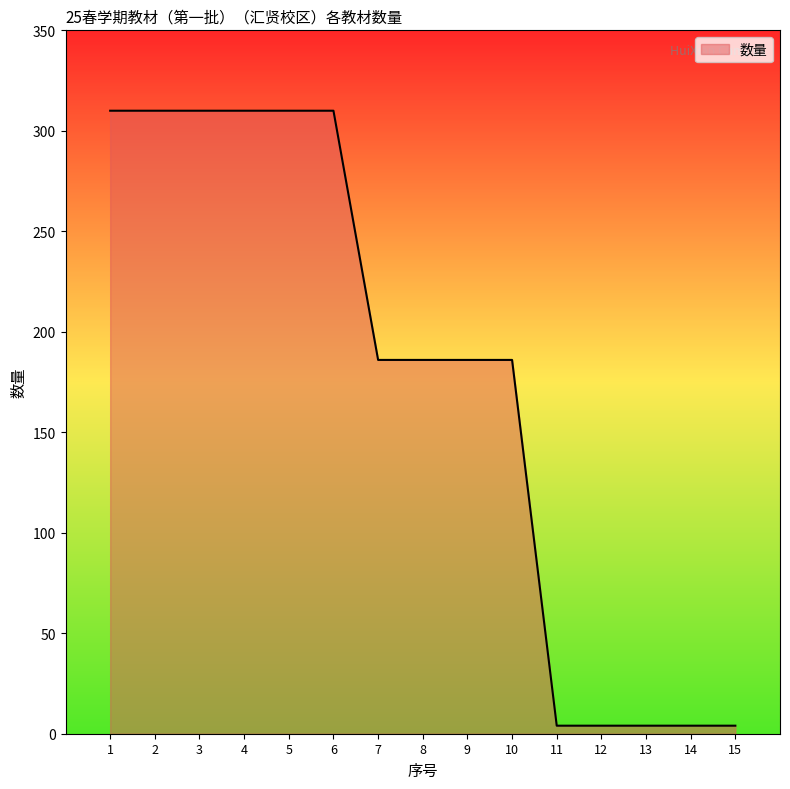

Reading left to right, transcribe all the data shown in this chart.

1=310	2=310	3=310	4=310	5=310	6=310	7=186	8=186	9=186	10=186	11=4	12=4	13=4	14=4	15=4